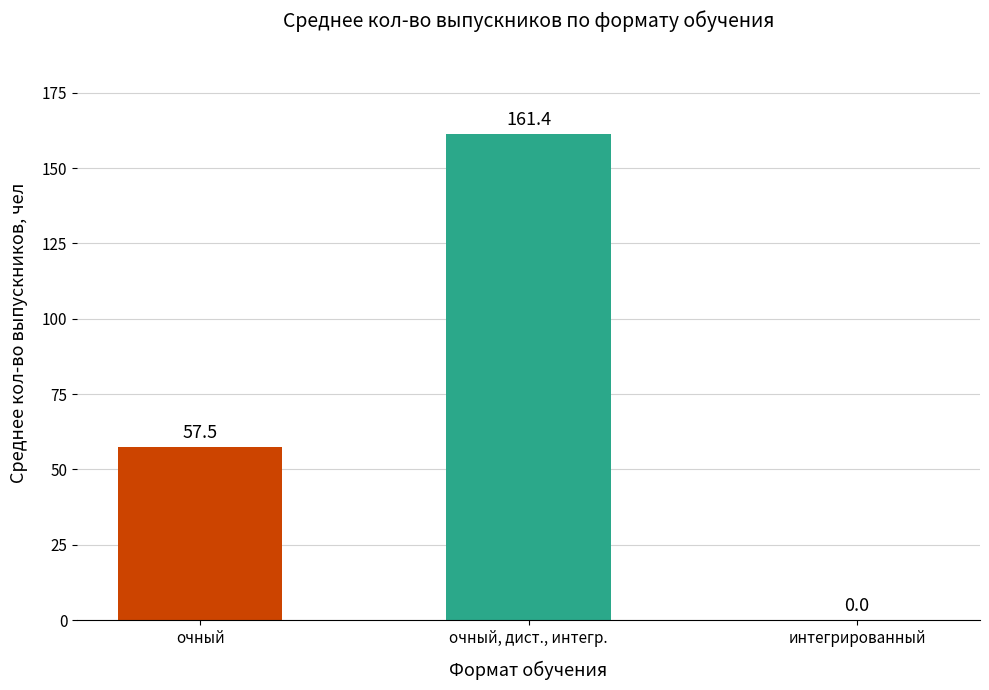

Where does the data first go above 57?

очный